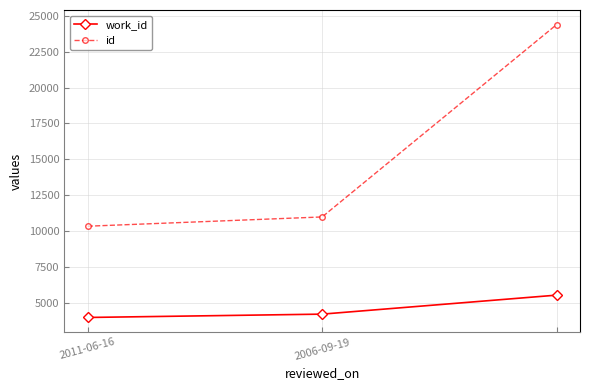

How many data points in id are less than 10984?

1